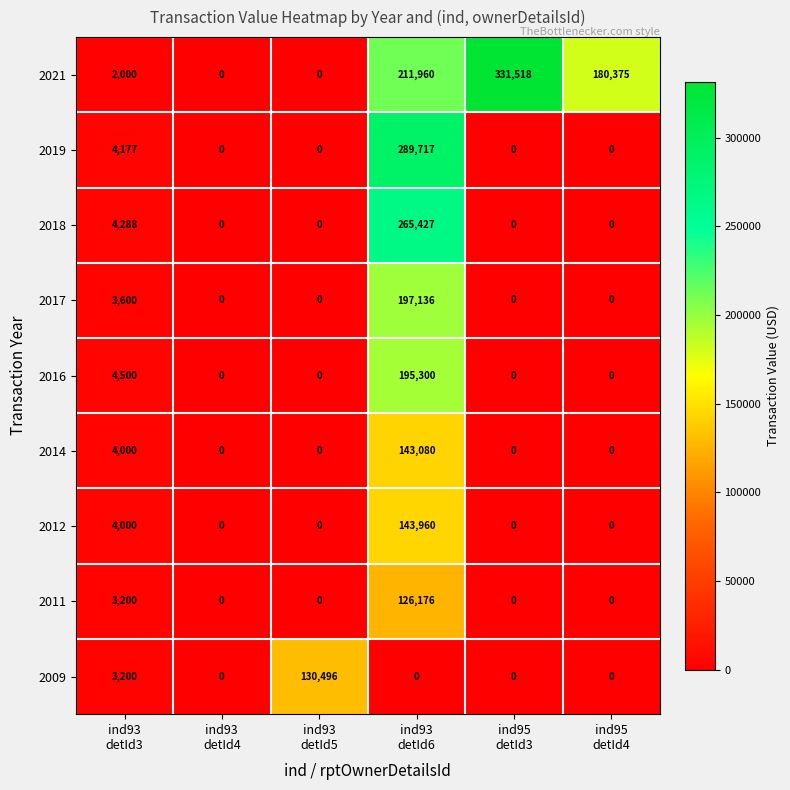

What is the sum of all 2009 values?

133696